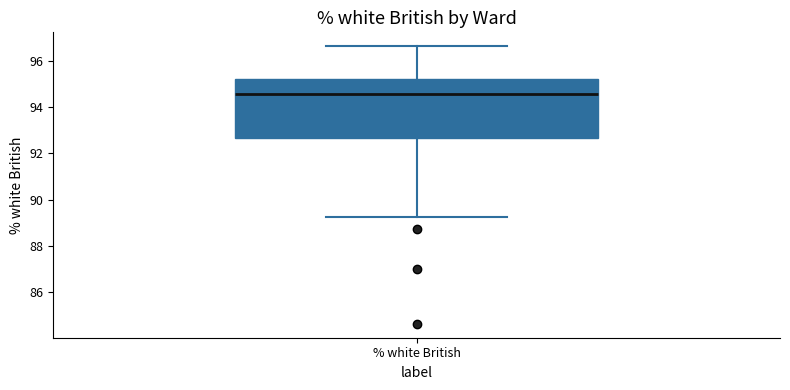

Transcribe this box plot: give where the median line is, the range the box spans, and where the two whiskers end, as read against the y-axis. The values are not printed on the chart, so give them approximately, as read against the axis.

median 94.6, box 92.6 to 95.2, whiskers 89.2 to 96.6